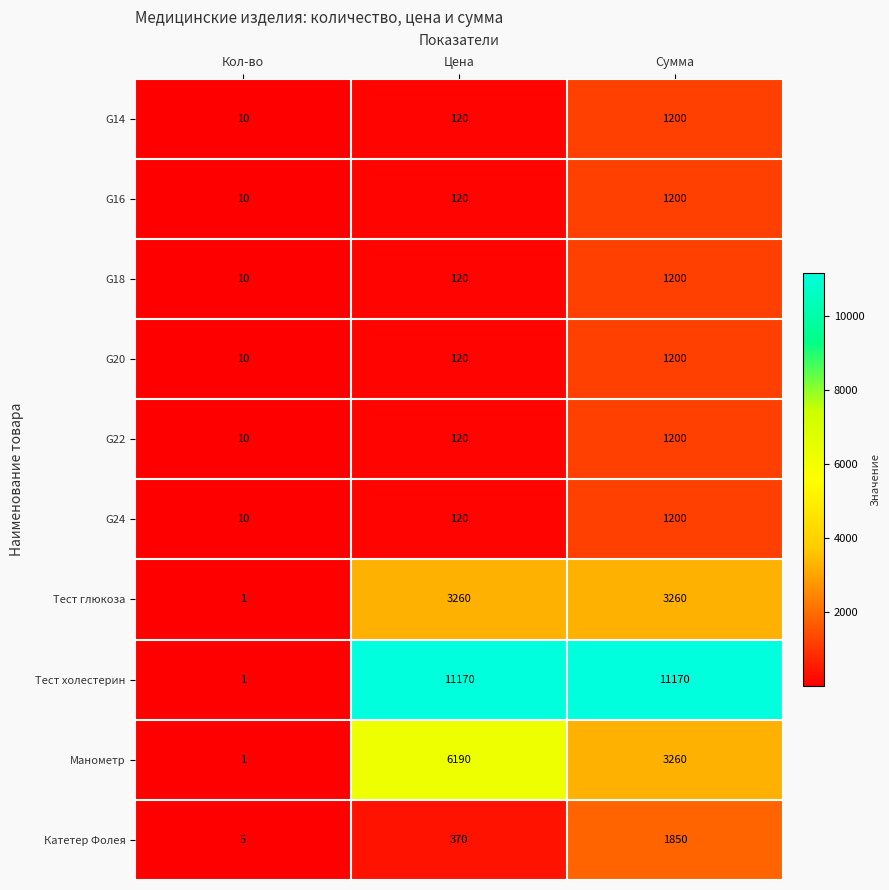

Is it true that G22 equals 120 at Цена?

True